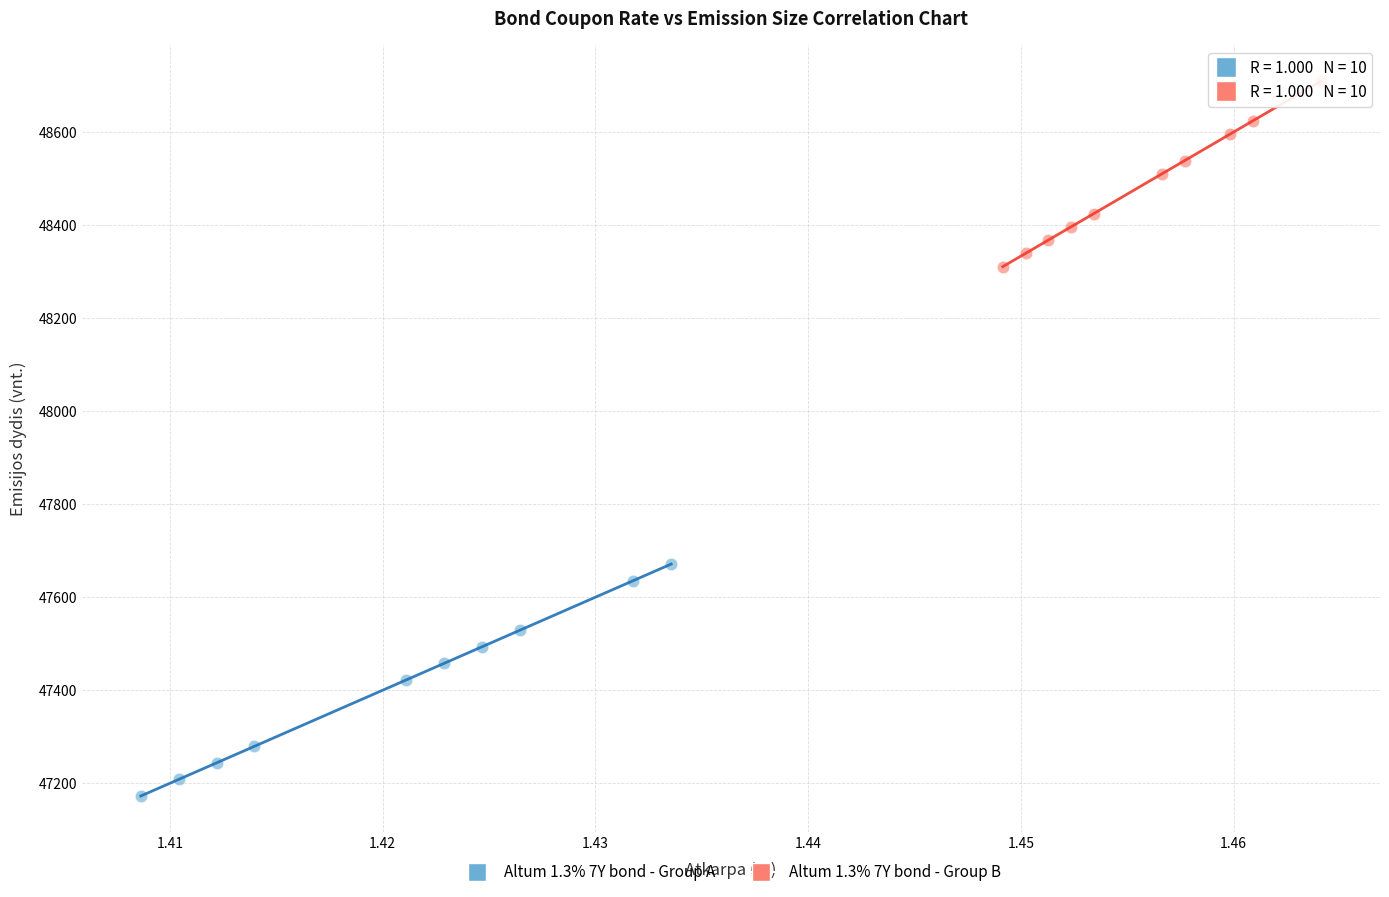

Which series reaches the minimum Y coordinate?

Altum 1.3% 7Y bond - Group A